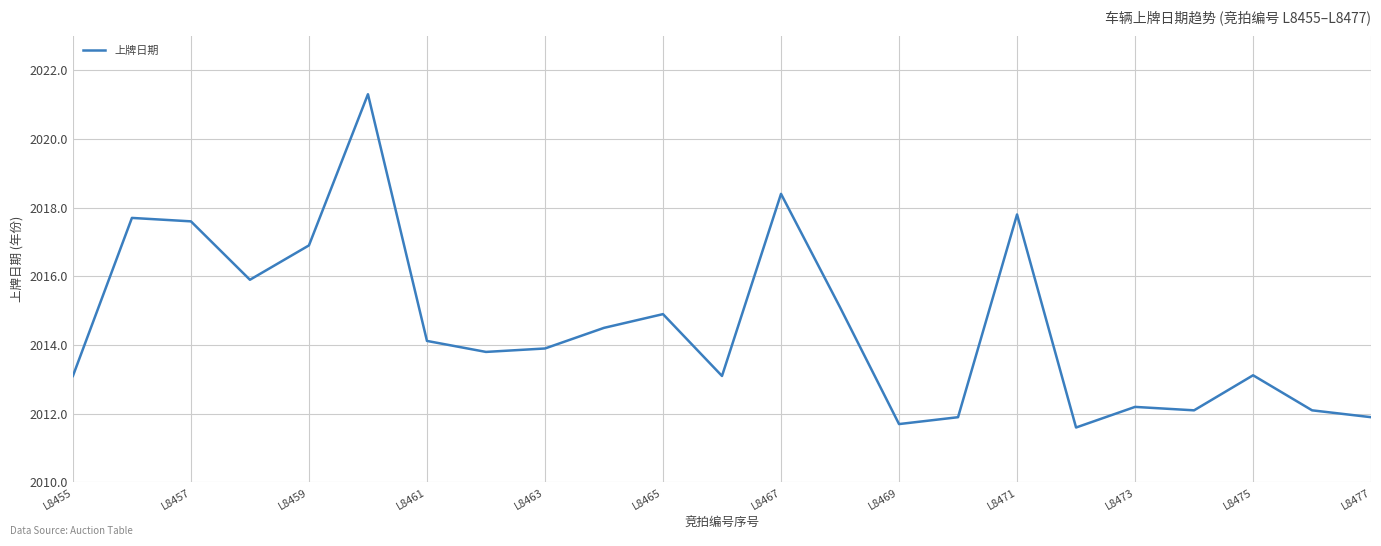

What is the greatest value displayed?

2021.3